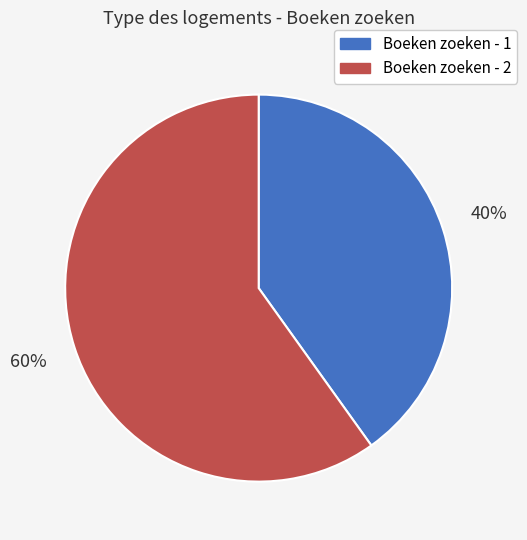

True or false: Boeken zoeken - 2 accounts for 60% of the total.

True